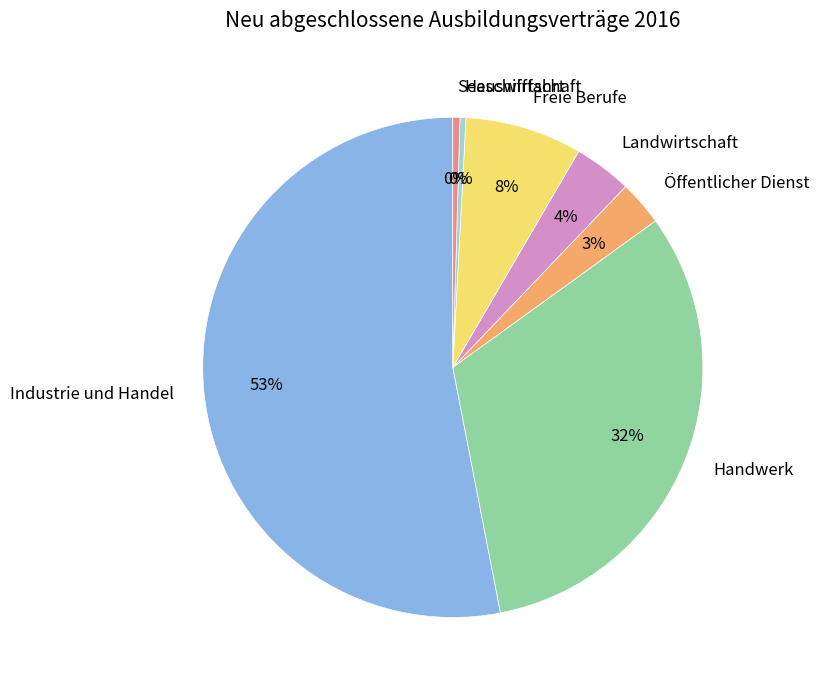

Which category has the biggest portion of the pie?

Industrie und Handel